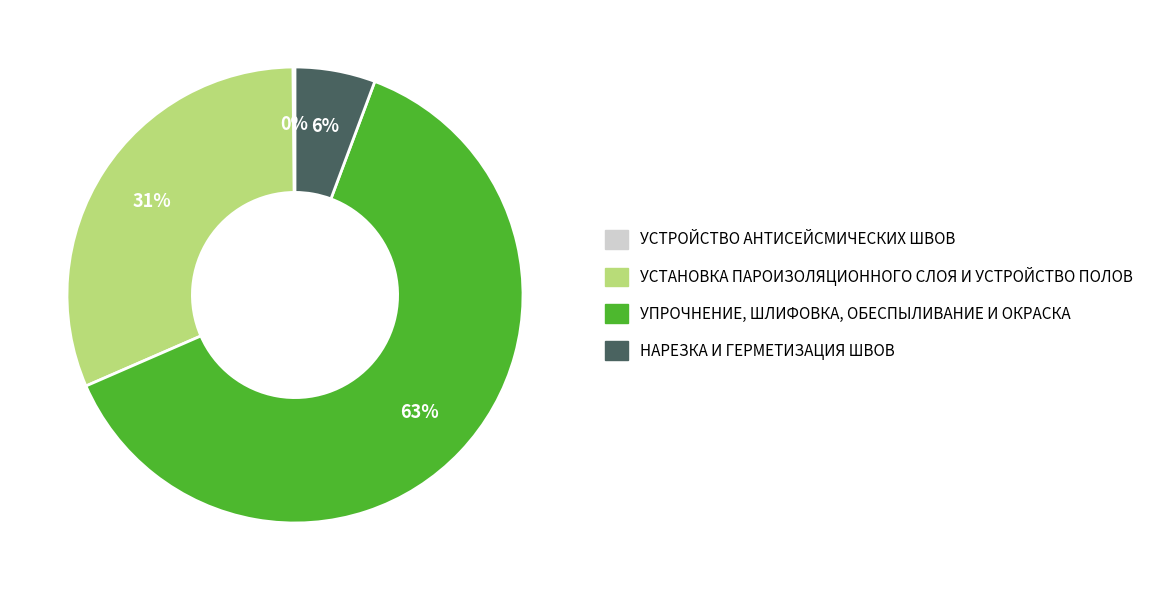

Is the sum of УСТАНОВКА ПАРОИЗОЛЯЦИОННОГО СЛОЯ И УСТРОЙСТВО ПОЛОВ and НАРЕЗКА И ГЕРМЕТИЗАЦИЯ ШВОВ greater than half?

No